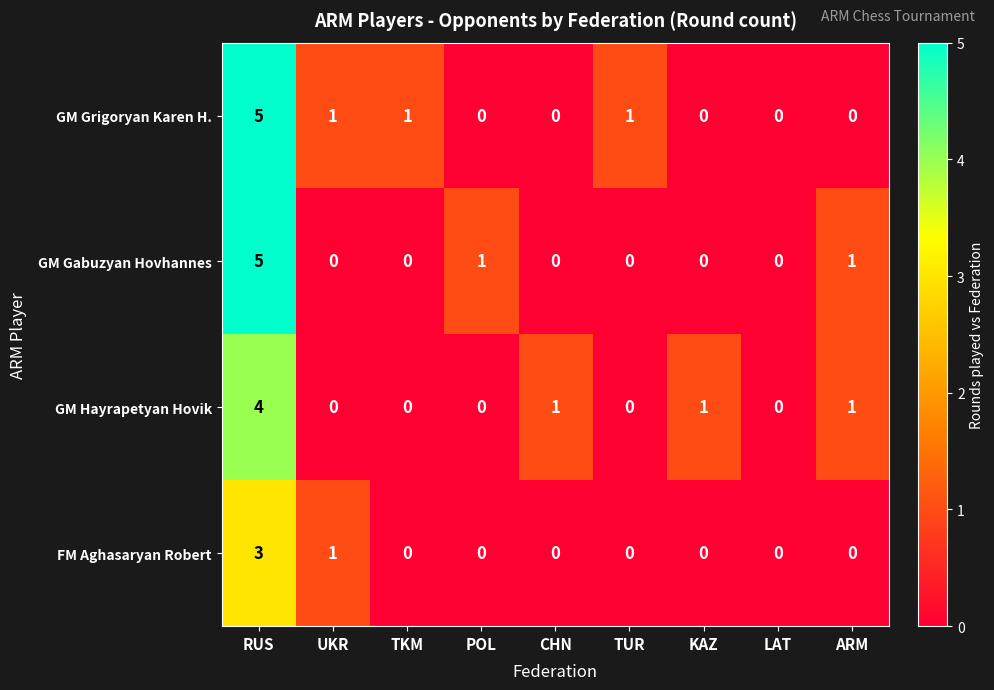

Between RUS and POL, which series saw the biggest shift?

GM Grigoryan Karen H.